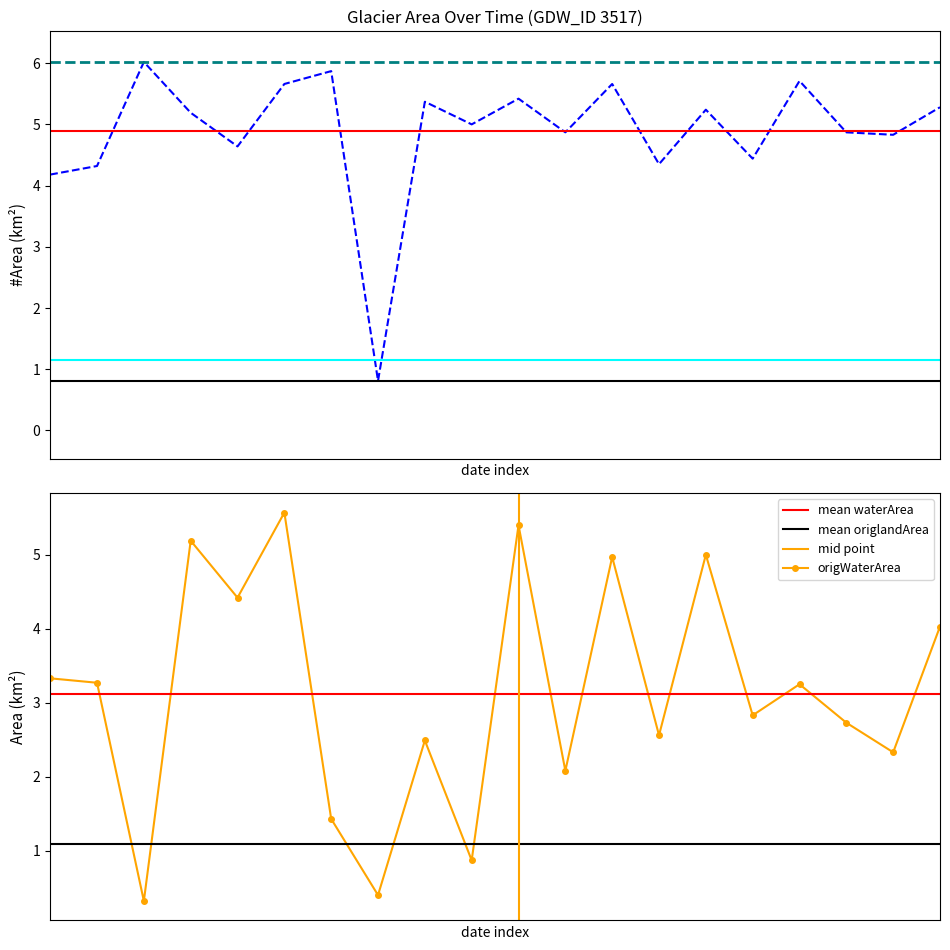

The origWaterArea series shows 2.5 at 2000_08. True or false?

True